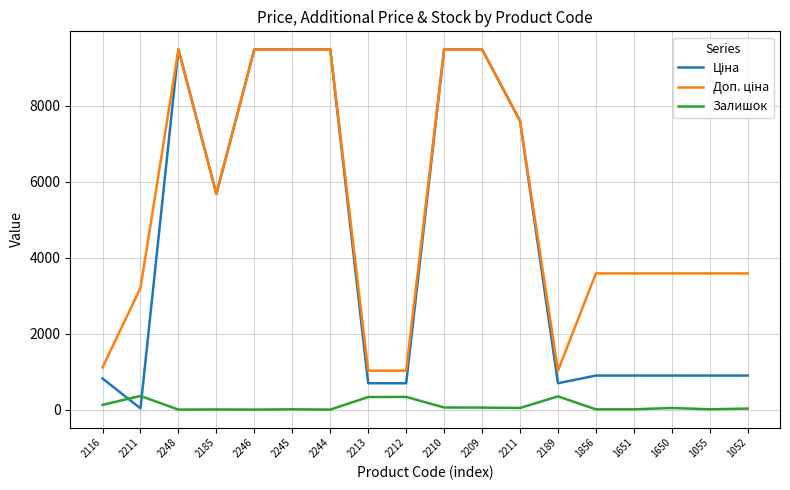

Does the chart display data point markers on the line(s)?

No